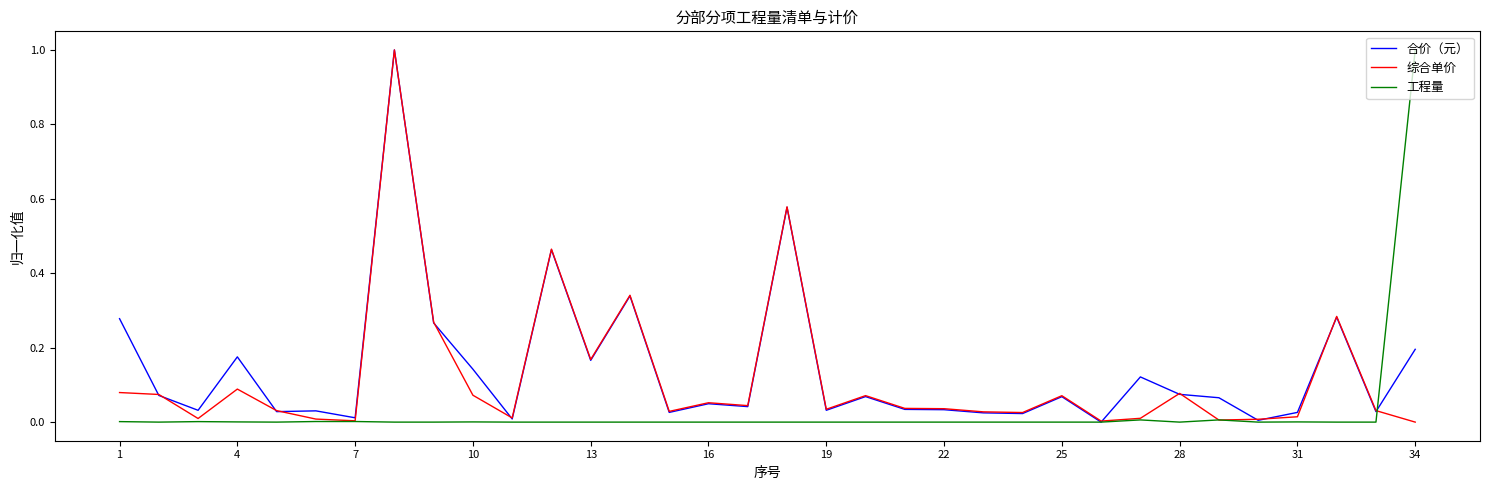

What is the maximum value for 工程量?

1.0